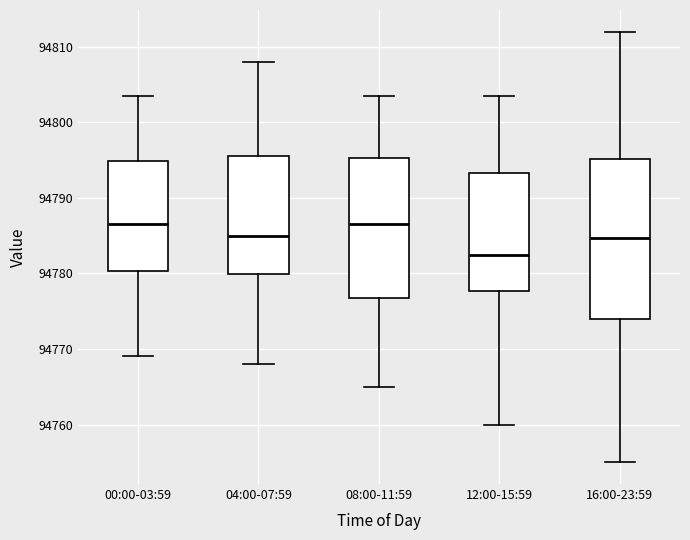

Where is the lower edge of the box for 16:00-23:59 on the y-axis? The values are not printed on the chart, so give them approximately, as read against the axis.

94774